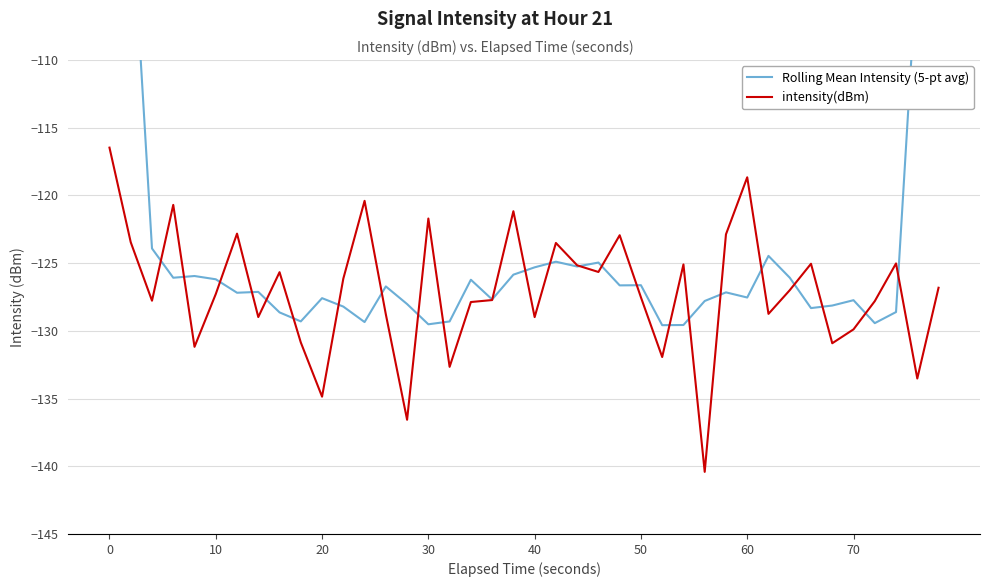

What is the highest value of the intensity(dBm) series?

-116.5